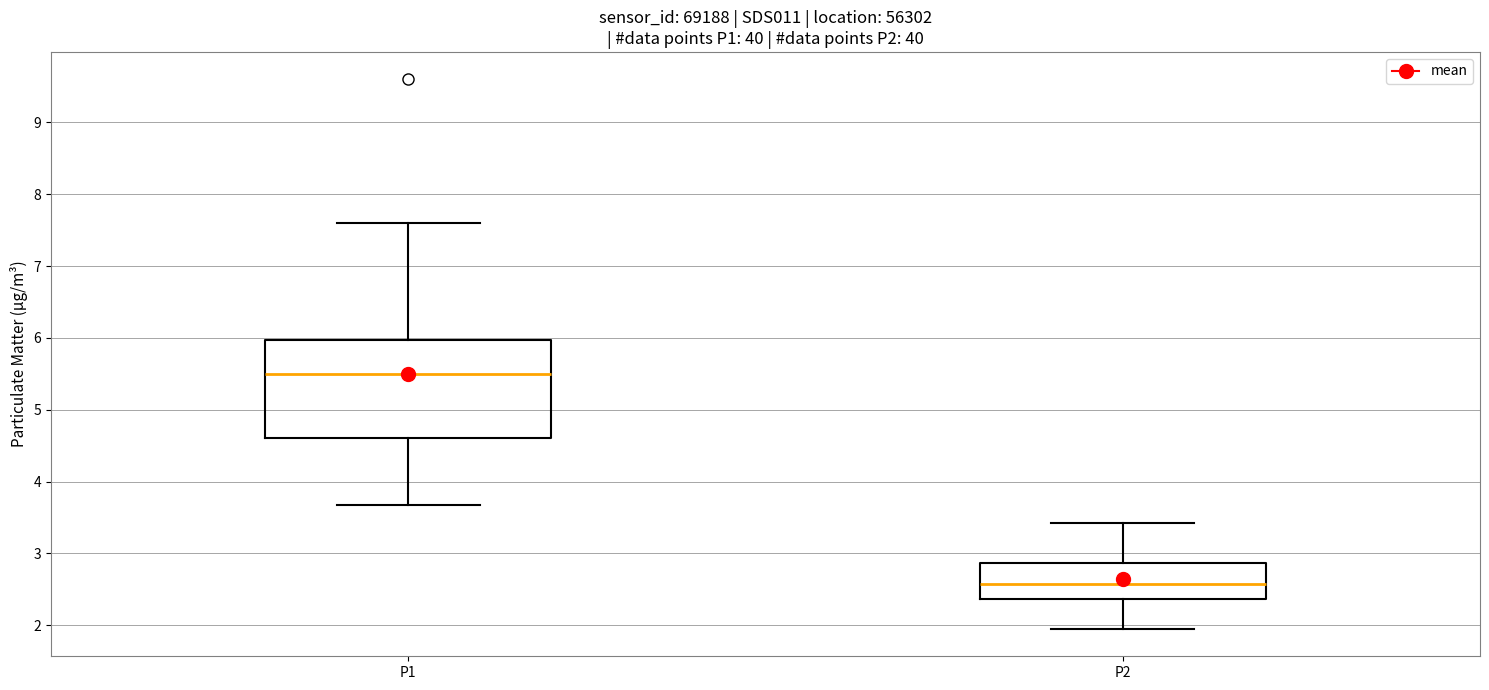

Comparing the boxes themselves (not the whiskers), which one is the tallest?

P1